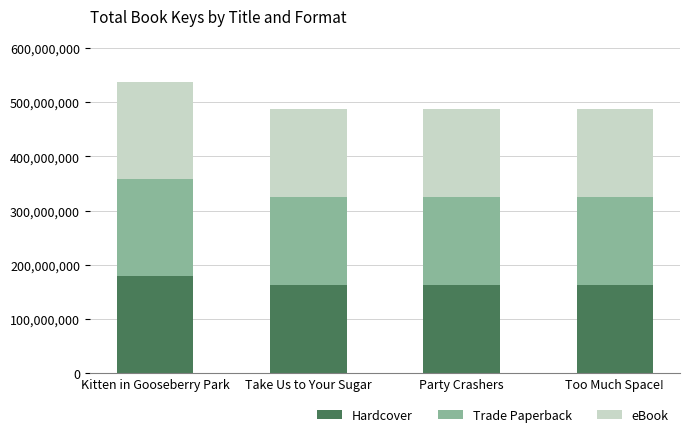

Is it true that Hardcover equals 162652493 at Too Much Space!?

True